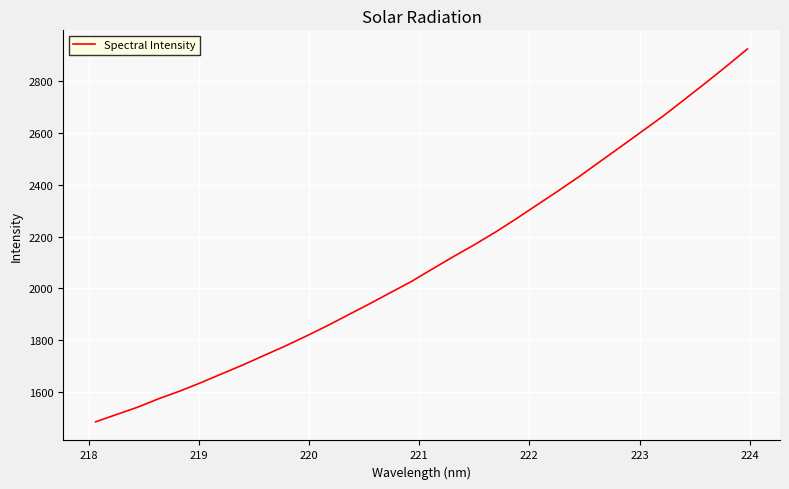

What is the difference between the maximum and minimum values?

1438.3